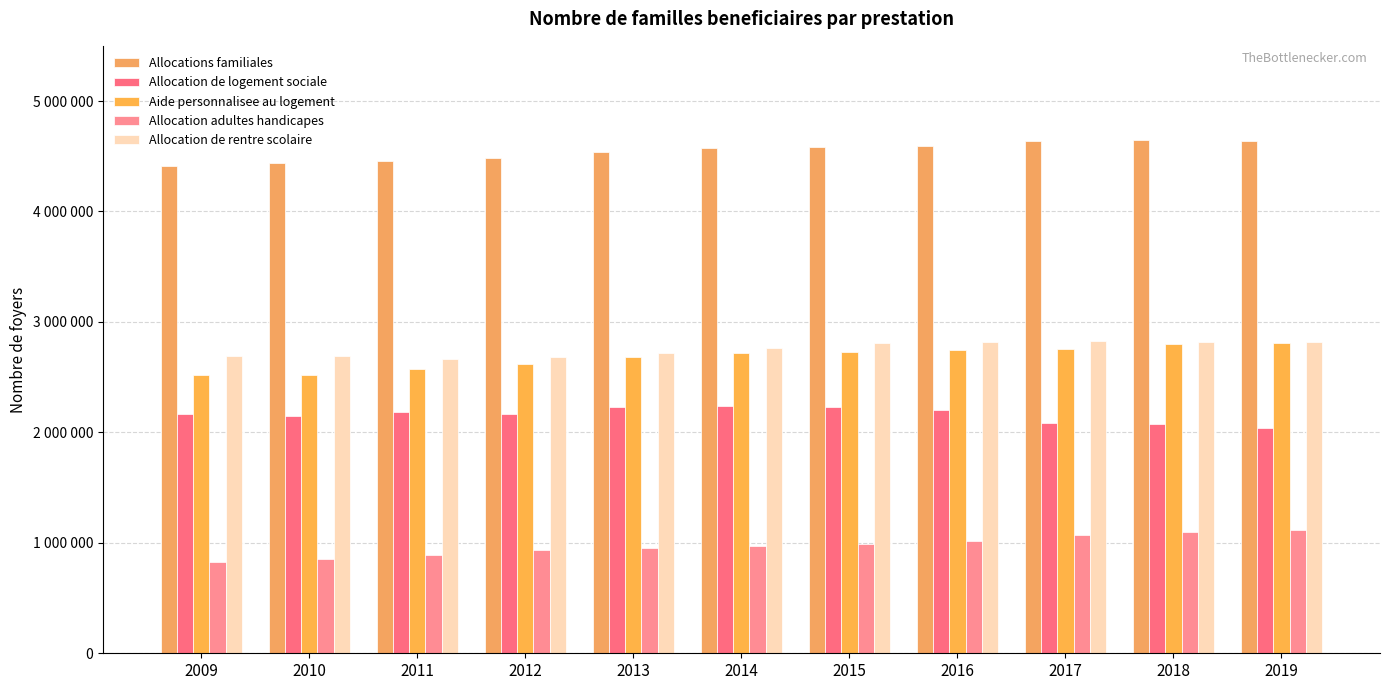

Does the chart contain stacked bars?

No